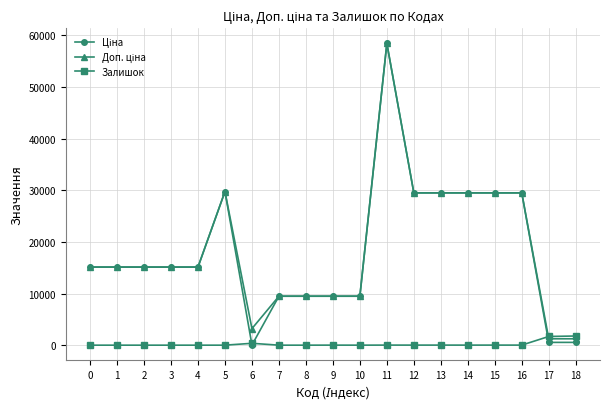

What is the difference between the Залишок values at 15 and 4?

13.0